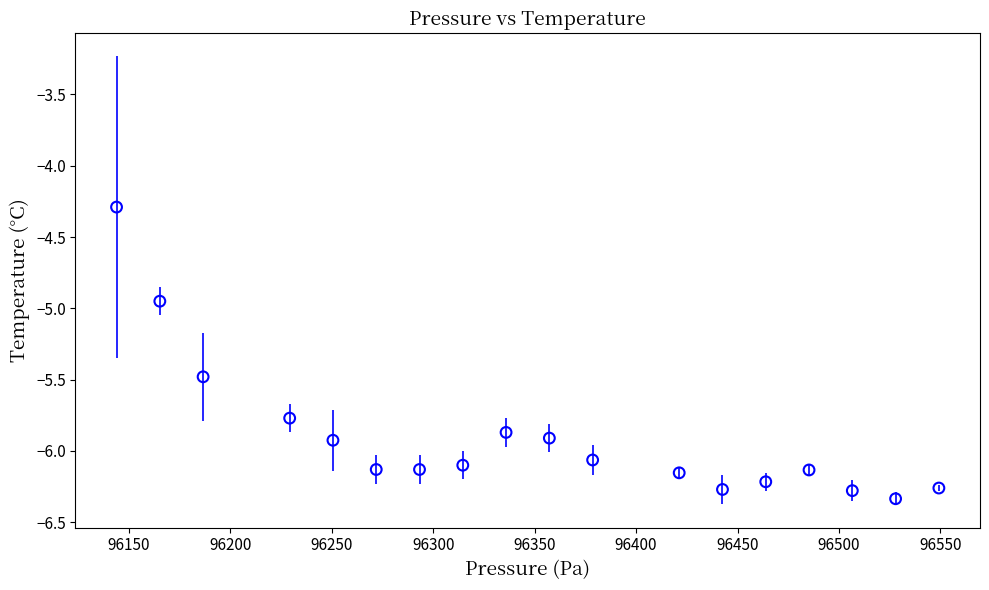

What is the range of X values (max minus min)?

405.4